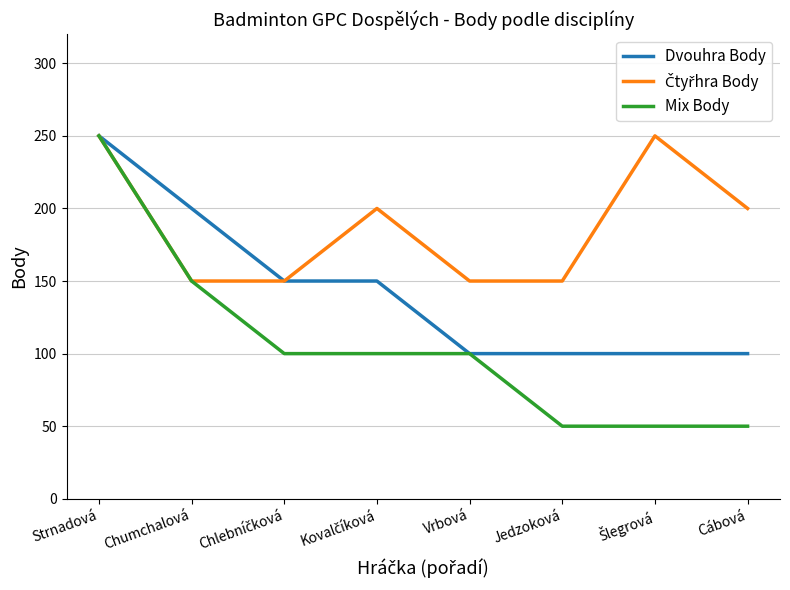

What is the greatest value displayed?

250